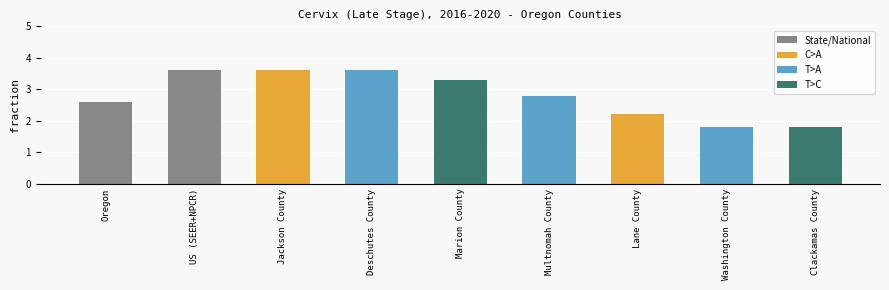

Are the bars grouped side by side (vs. stacked)?

No